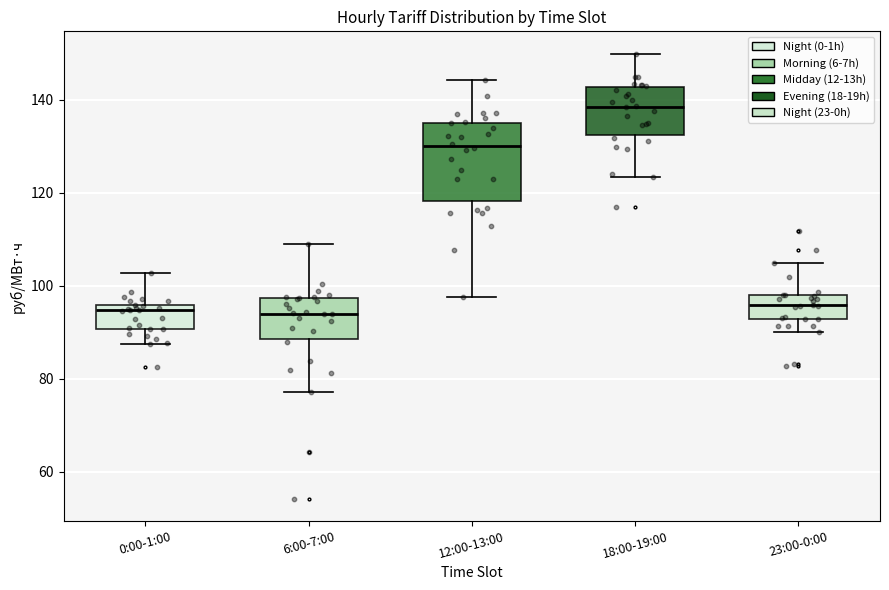

Reading left to right, transcribe this box plot: for each box, give where its median line is, the range the box spans, and where its two whiskers end, as read against the y-axis. The values are not printed on the chart, so give them approximately, as read against the axis.

0:00-1:00: median 94, box 90 to 96, whiskers 88 to 102
6:00-7:00: median 94, box 88 to 98, whiskers 78 to 108
12:00-13:00: median 130, box 118 to 136, whiskers 98 to 144
18:00-19:00: median 138, box 132 to 142, whiskers 124 to 150
23:00-0:00: median 96, box 92 to 98, whiskers 90 to 104